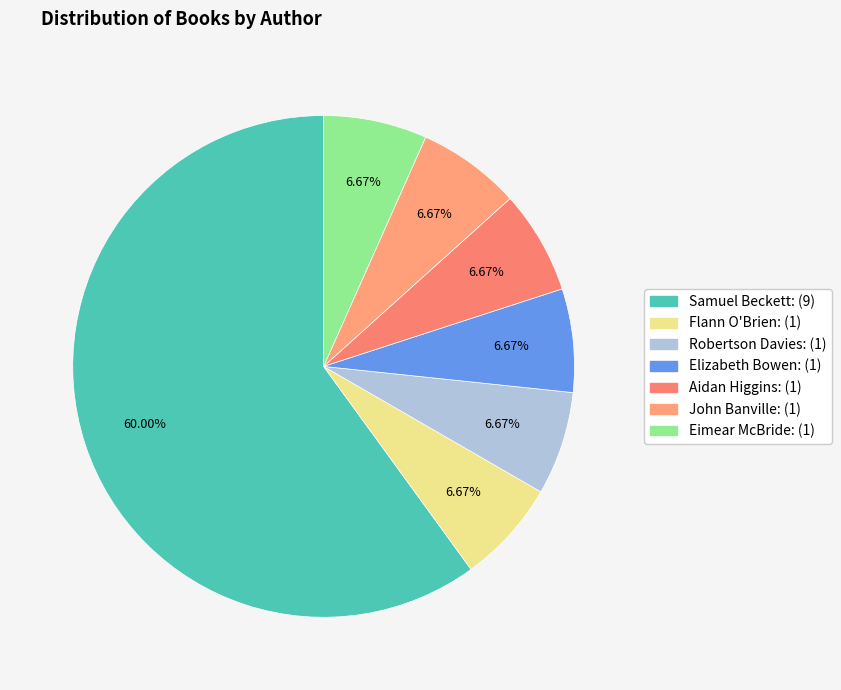

Approximately how many times larger is the value at Elizabeth Bowen compared to Aidan Higgins?

1.0